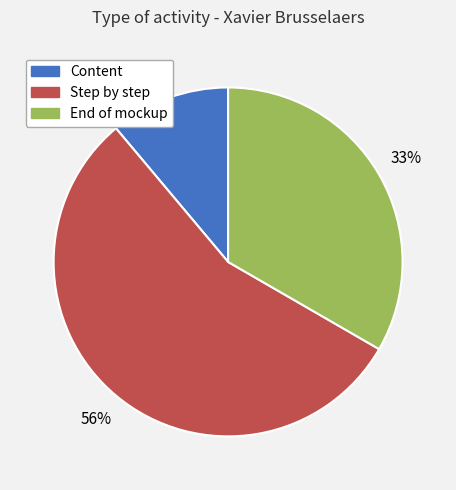

To the nearest percent, what is the combined percentage of Step by step and End of mockup?

89%